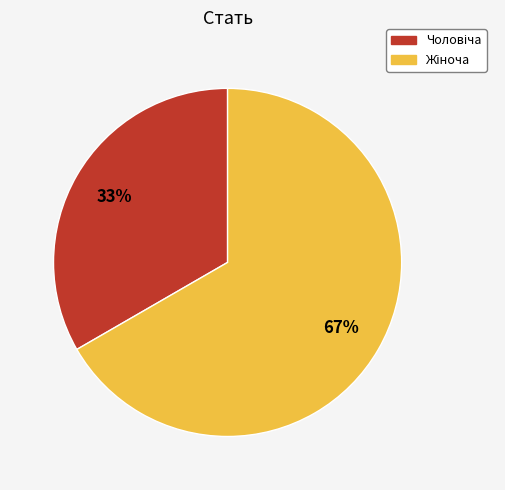

Is there a majority slice in this chart?

Yes